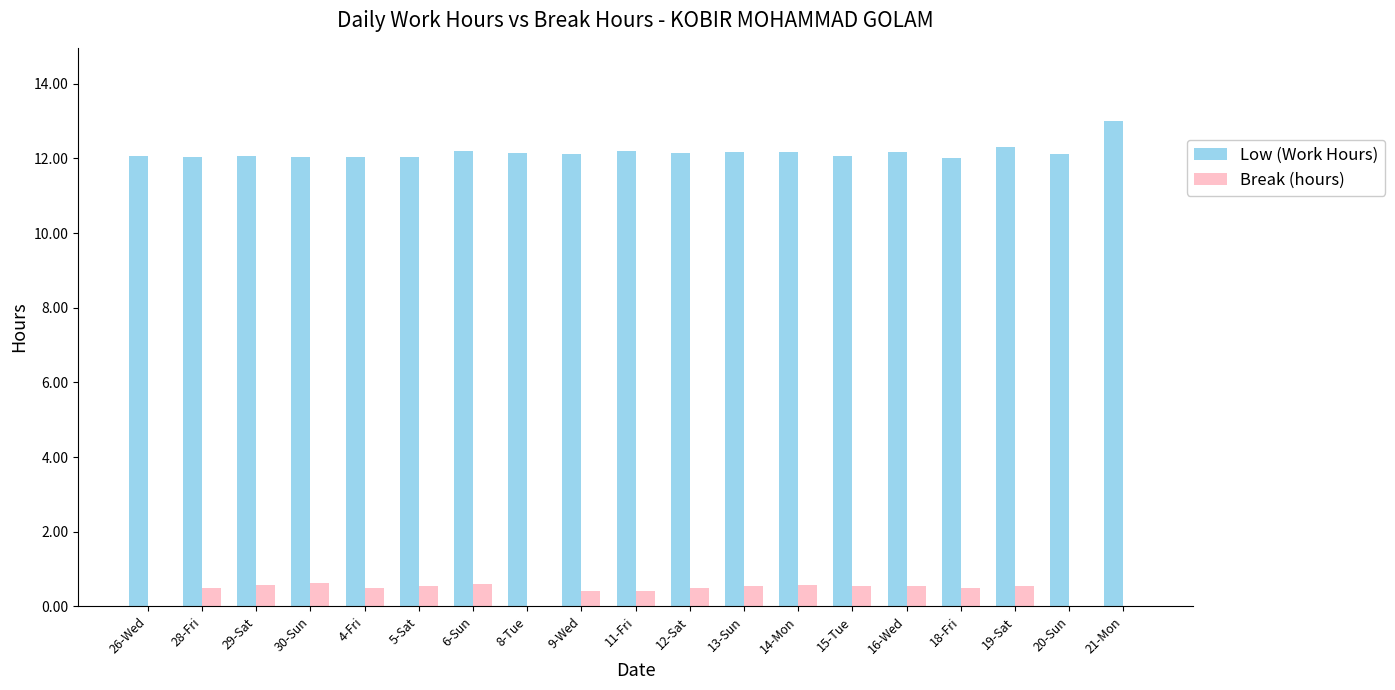

Are the bars horizontal?

No